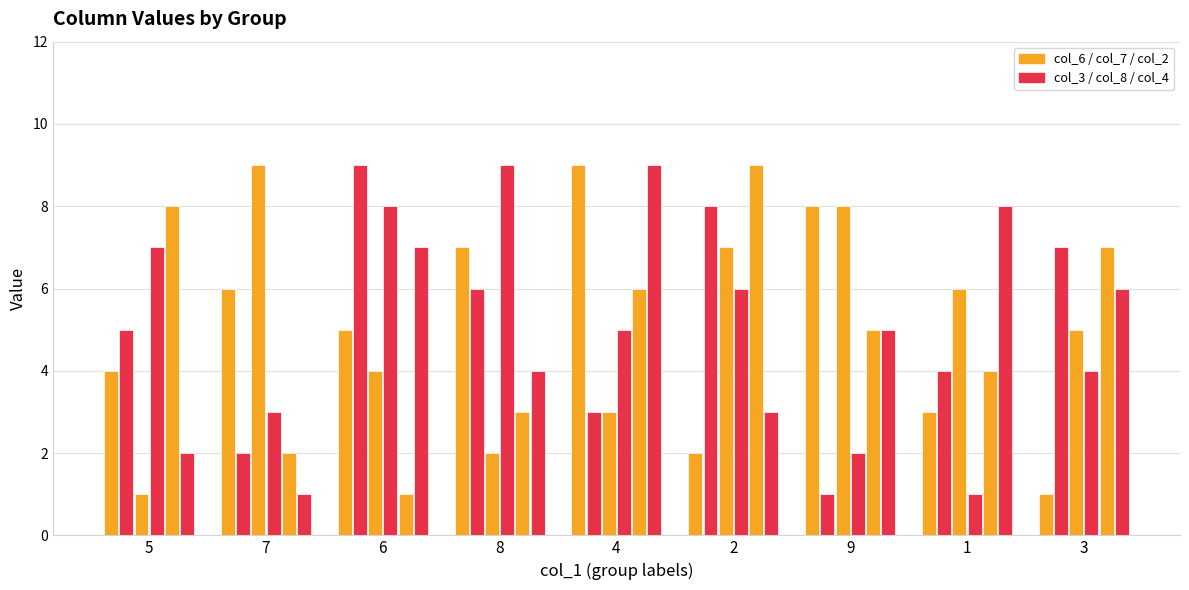

Between 4 and 7, which is larger?

4